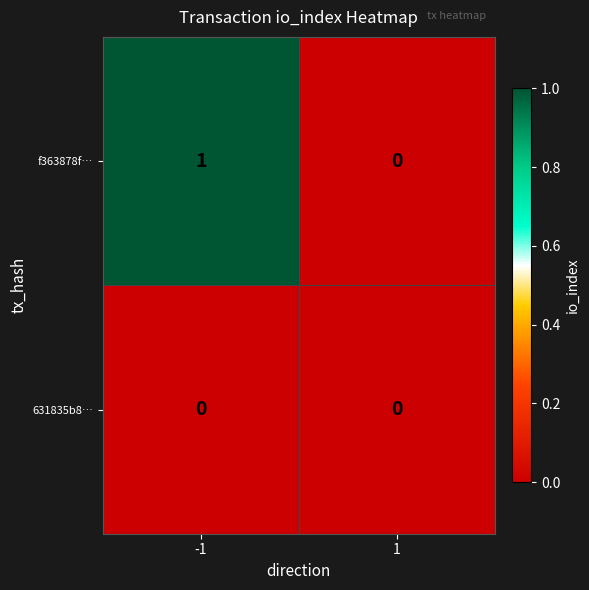

How many data points does each series have?

2